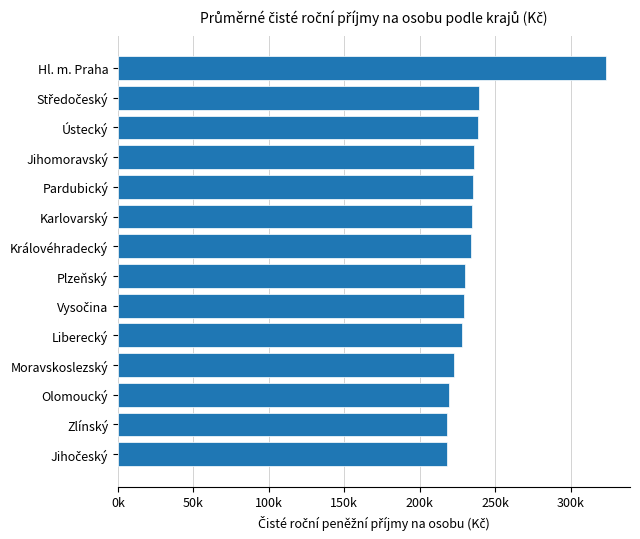

Does the chart contain any negative values?

No